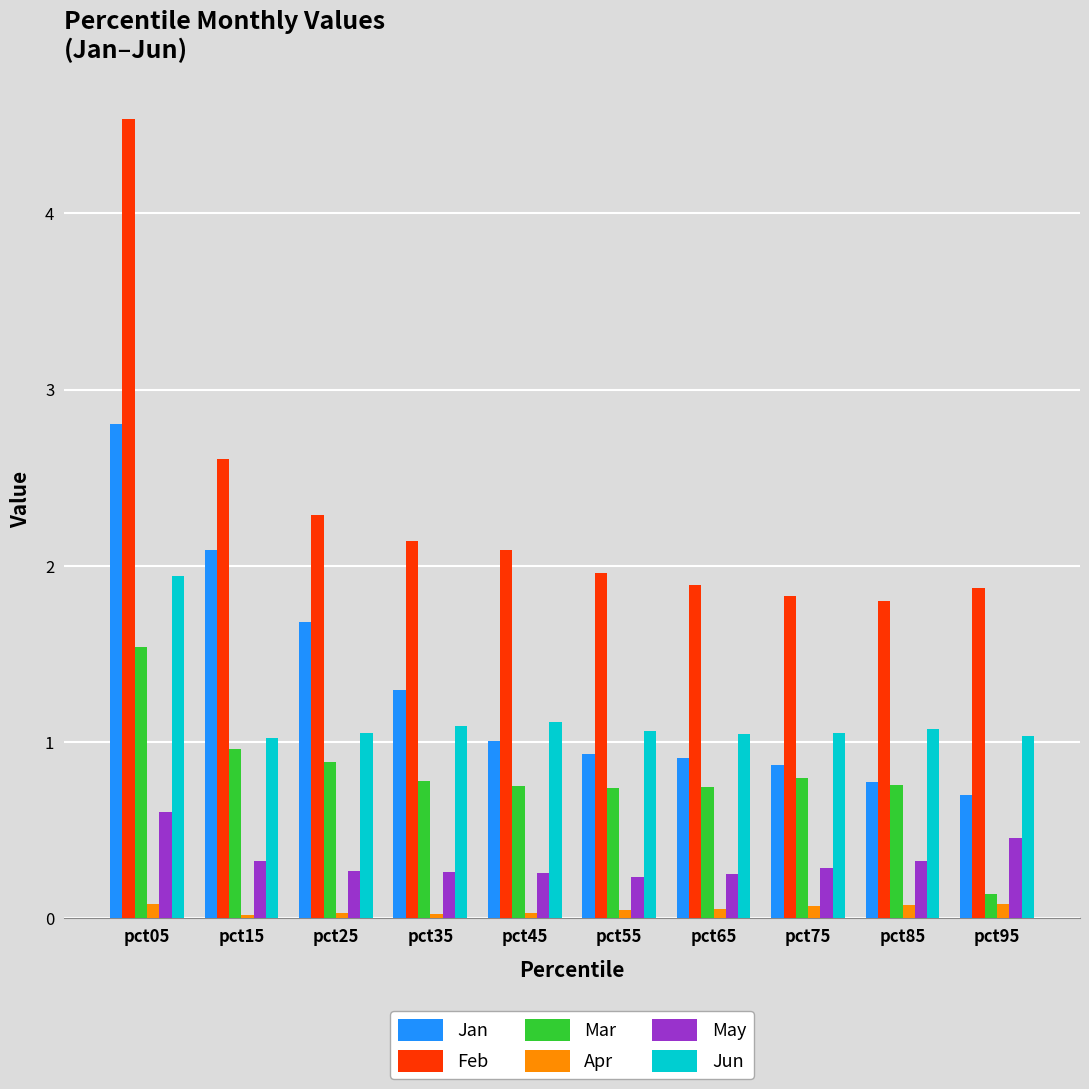

What is the maximum value for Feb?

4.5